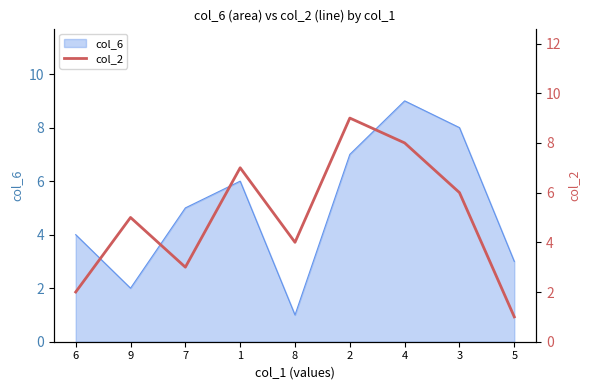

How many values are below 5?

4